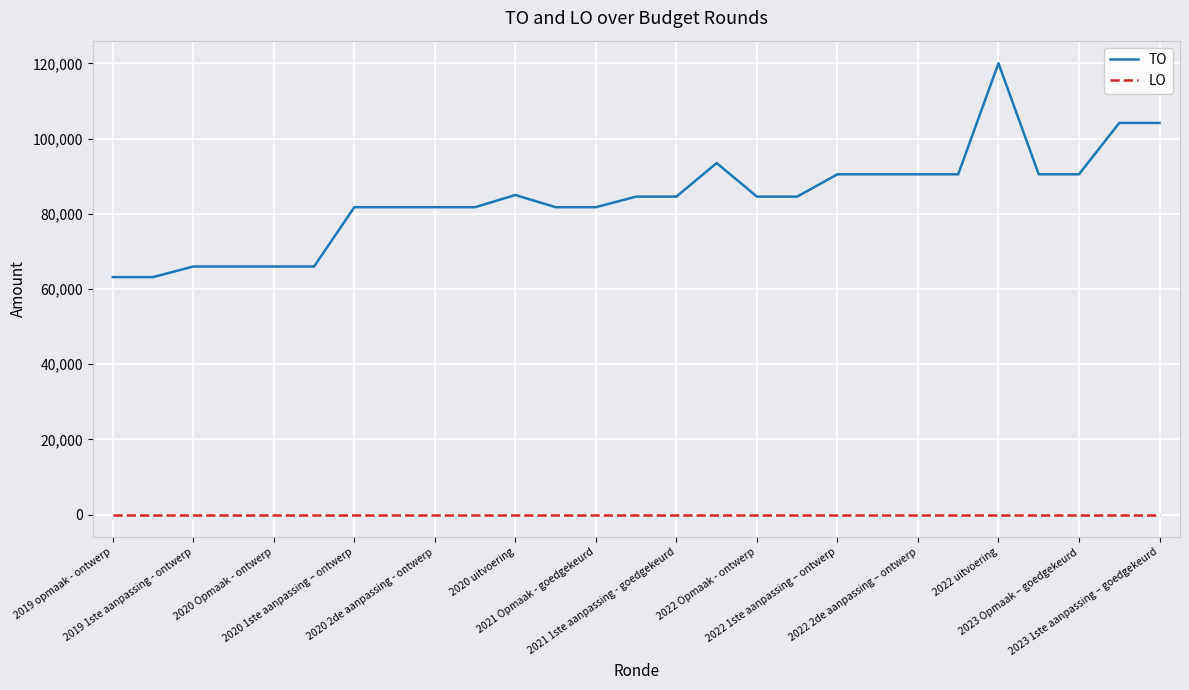

True or false: TO and LO cross at least once.

False